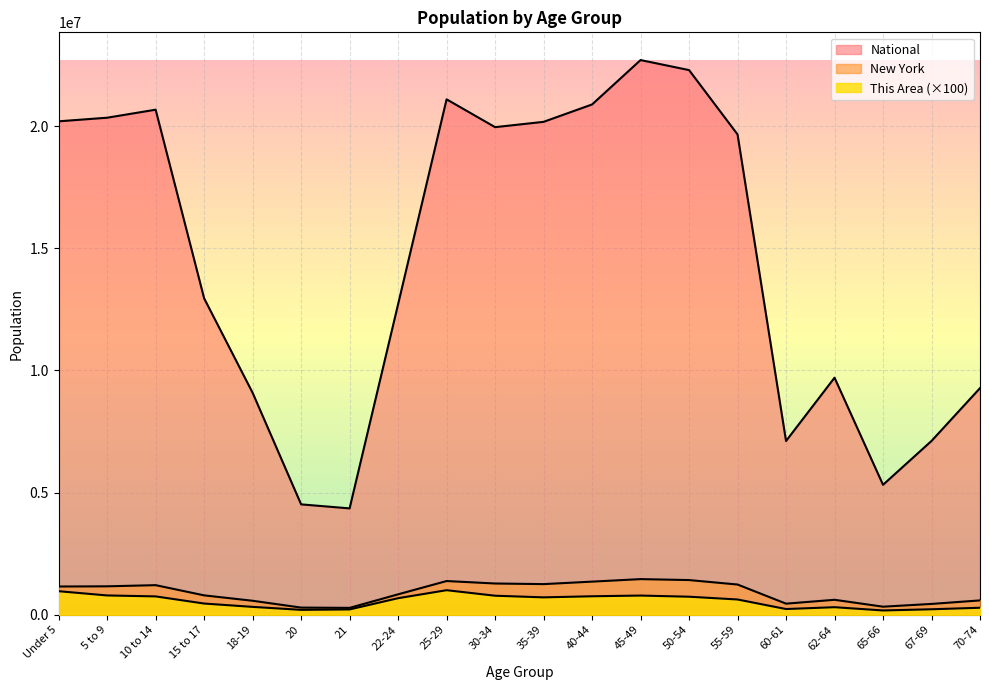

Is the value of National at 22-24 greater than the value of New York at 50-54?

Yes